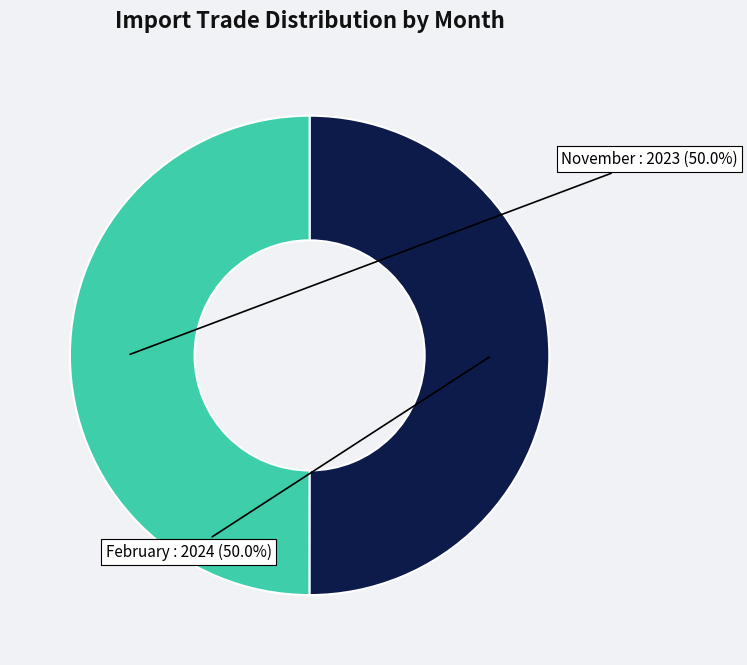

Which category has the smallest portion of the pie?

November